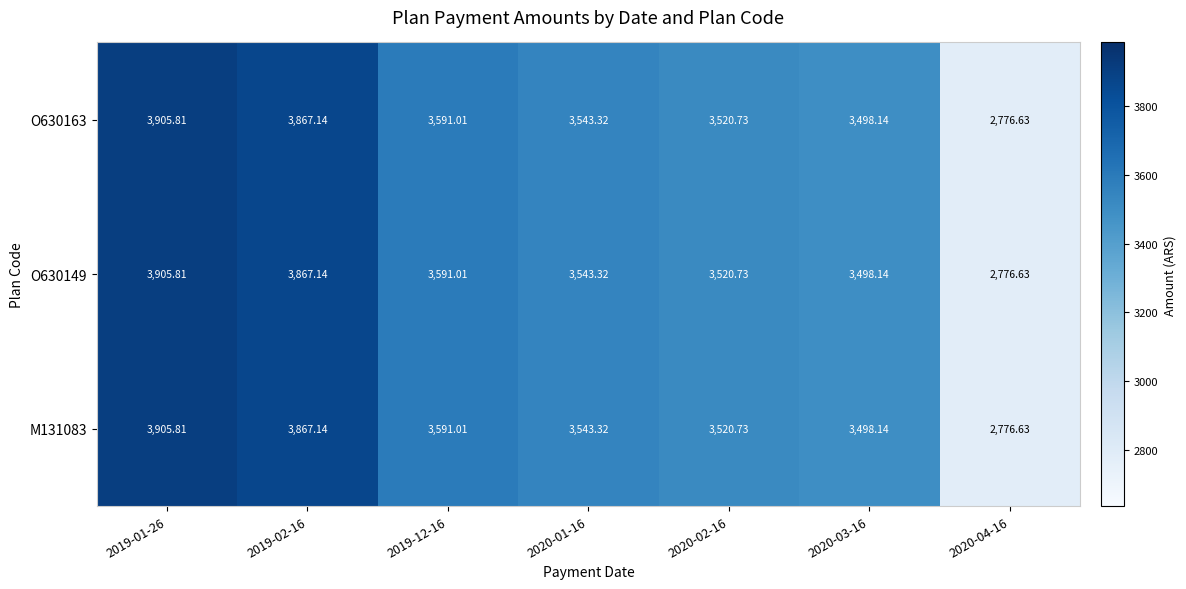

How many categories are shown in the chart?

7